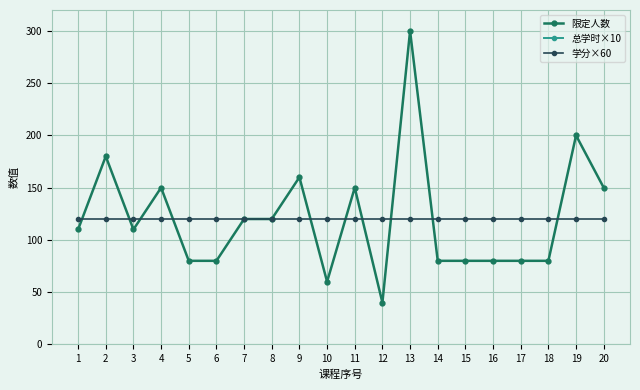

Reading left to right, what are all the values shown in this chart?

限定人数: 1=110	2=180	3=110	4=150	5=80	6=80	7=120	8=120	9=160	10=60	11=150	12=40	13=300	14=80	15=80	16=80	17=80	18=80	19=200	20=150
总学时×10: 1=360	2=360	3=360	4=360	5=360	6=360	7=360	8=360	9=360	10=360	11=360	12=360	13=360	14=360	15=360	16=360	17=360	18=360	19=360	20=360
学分×60: 1=120	2=120	3=120	4=120	5=120	6=120	7=120	8=120	9=120	10=120	11=120	12=120	13=120	14=120	15=120	16=120	17=120	18=120	19=120	20=120